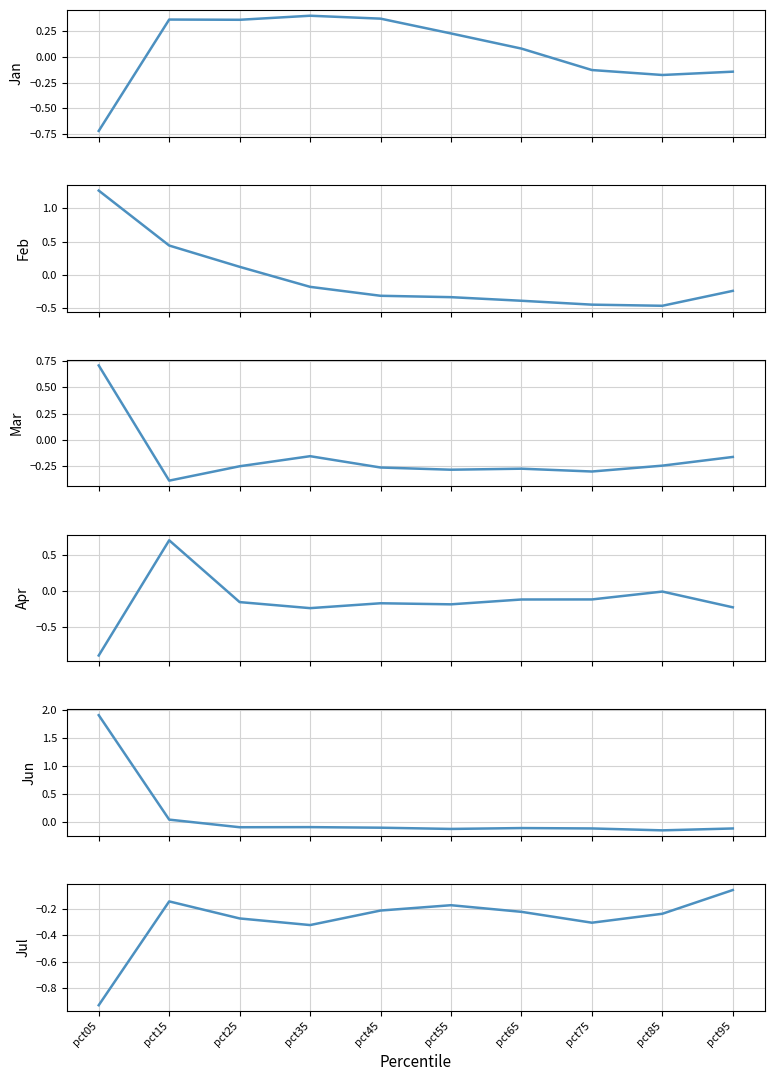

How many values in Jan are below zero?

4